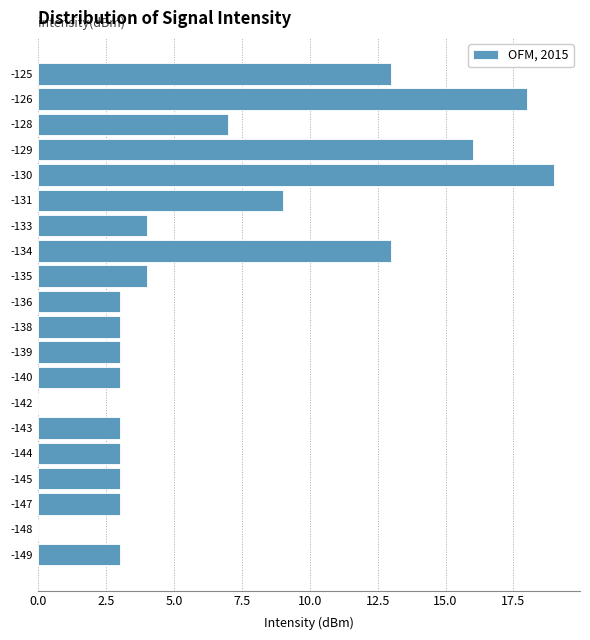

Reading top to bottom, extract all data points from this chart.

-125=13	-126=18	-128=7	-129=16	-130=19	-131=9	-133=4	-134=13	-135=4	-136=3	-138=3	-139=3	-140=3	-142=0	-143=3	-144=3	-145=3	-147=3	-148=0	-149=3